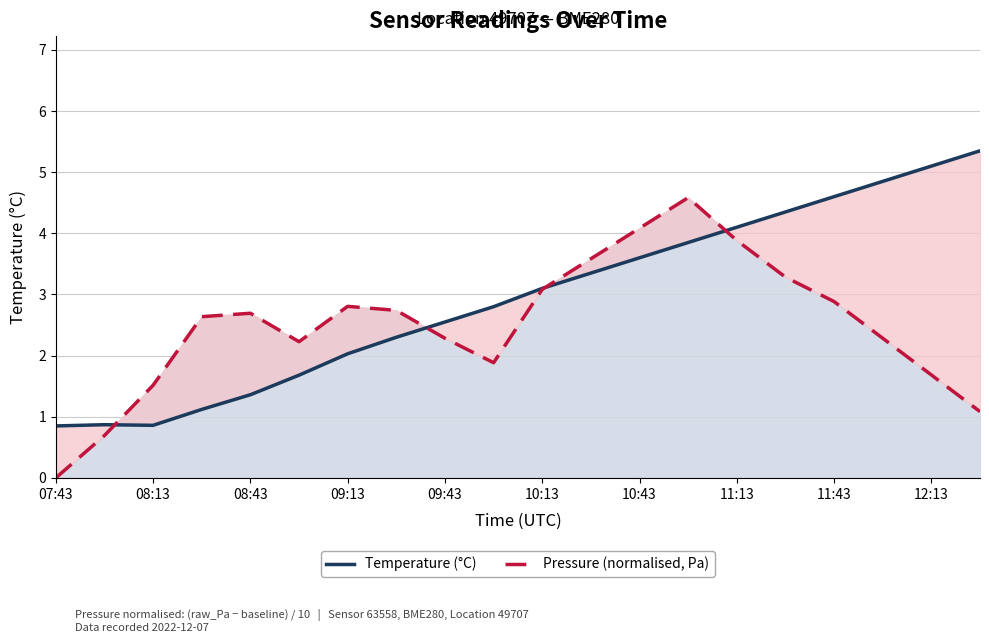

Is the value of Temperature (°C) at 08:13 greater than the value of Pressure (normalised) at 07:43?

Yes